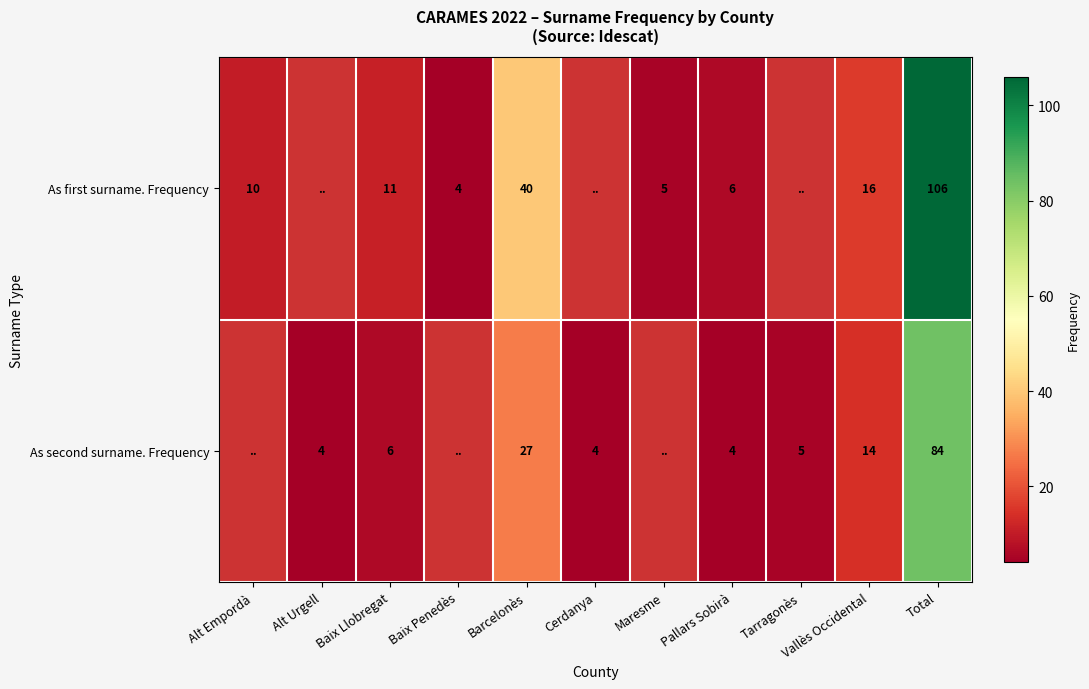

At how many categories does at least one series exceed 27?

2